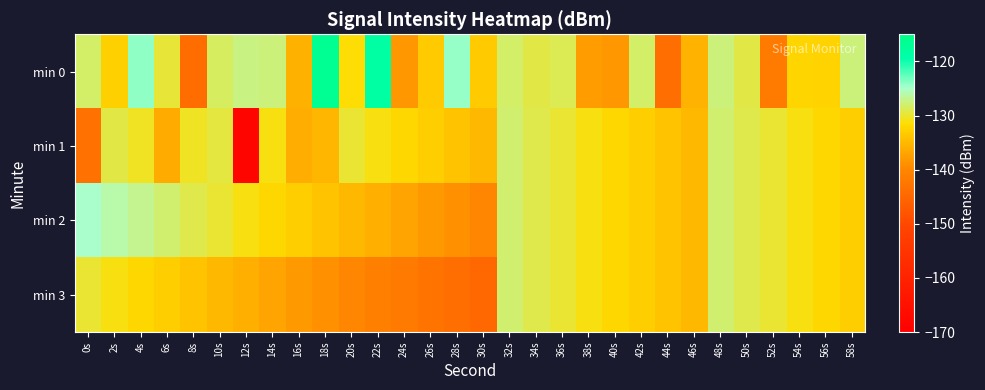

Reading right to left, transcribe all the data shown in this chart.

min 0: 58s=-127.5	56s=-132.5	54s=-132.2	52s=-141.8	50s=-129.3	48s=-127.6	46s=-135.6	44s=-143.9	42s=-128.3	40s=-138.3	38s=-137.7	36s=-128.9	34s=-129.4	32s=-128.3	30s=-133.3	28s=-124.4	26s=-133.4	24s=-138.3	22s=-118.5	20s=-131.4	18s=-116.3	16s=-135.7	14s=-127.6	12s=-127.3	10s=-128.5	8s=-144.1	6s=-129.8	4s=-124.1	2s=-132.8	0s=-128.2
min 1: 58s=-133.0	56s=-132.0	54s=-131.0	52s=-130.0	50s=-129.0	48s=-128.0	46s=-135.0	44s=-134.0	42s=-133.0	40s=-132.0	38s=-131.0	36s=-130.0	34s=-129.0	32s=-128.0	30s=-135.0	28s=-134.0	26s=-133.0	24s=-132.0	22s=-131.0	20s=-130.0	18s=-135.3	16s=-136.1	14s=-131.0	12s=-168.3	10s=-129.5	8s=-130.3	6s=-136.4	4s=-130.4	2s=-129.4	0s=-143.4
min 2: 58s=-133.0	56s=-132.0	54s=-131.0	52s=-130.0	50s=-129.0	48s=-128.0	46s=-135.0	44s=-134.0	42s=-133.0	40s=-132.0	38s=-131.0	36s=-130.0	34s=-129.0	32s=-128.0	30s=-140.0	28s=-139.0	26s=-138.0	24s=-137.0	22s=-136.0	20s=-135.0	18s=-134.0	16s=-133.0	14s=-132.0	12s=-131.0	10s=-130.0	8s=-129.0	6s=-128.0	4s=-127.0	2s=-126.0	0s=-125.0
min 3: 58s=-133.0	56s=-132.0	54s=-131.0	52s=-130.0	50s=-129.0	48s=-128.0	46s=-135.0	44s=-134.0	42s=-133.0	40s=-132.0	38s=-131.0	36s=-130.0	34s=-129.0	32s=-128.0	30s=-145.0	28s=-144.0	26s=-143.0	24s=-142.0	22s=-141.0	20s=-140.0	18s=-139.0	16s=-138.0	14s=-137.0	12s=-136.0	10s=-135.0	8s=-134.0	6s=-133.0	4s=-132.0	2s=-131.0	0s=-130.0